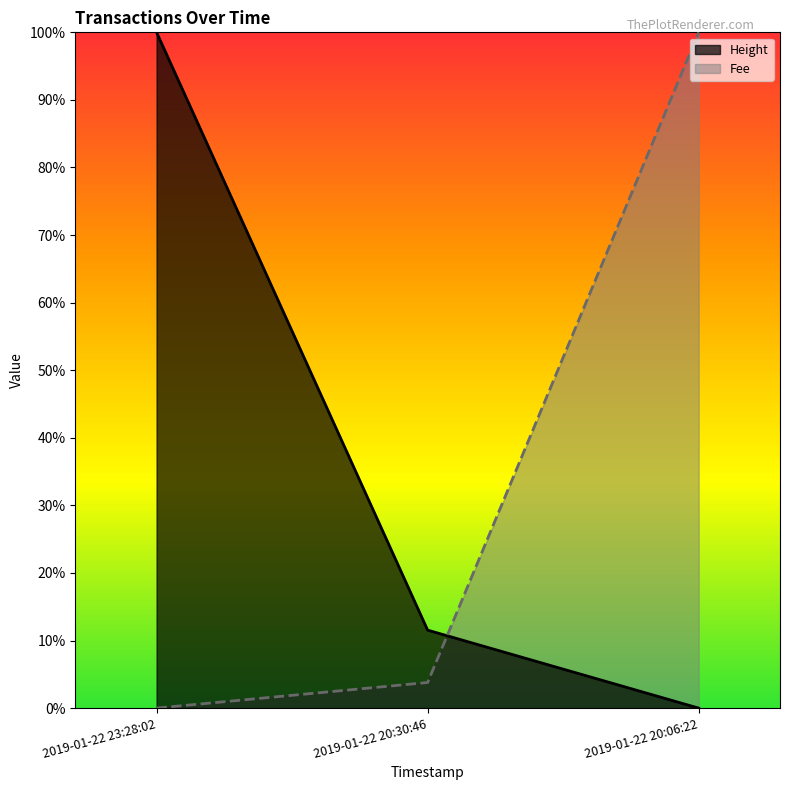

What position from the right is 2019-01-22 20:30:46?

2